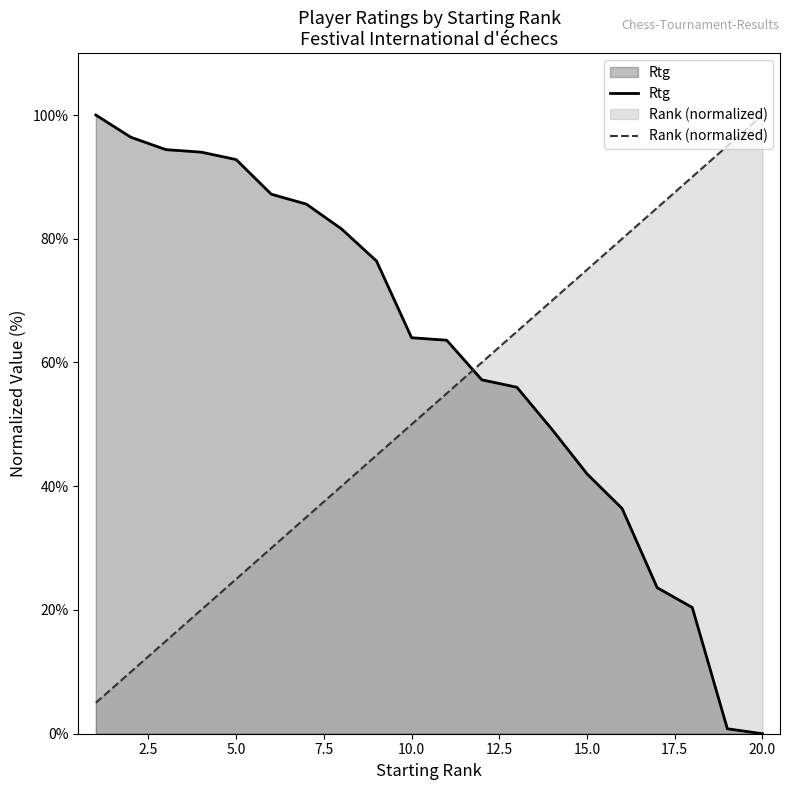

What is the sum of all Rtg values?

1221.6